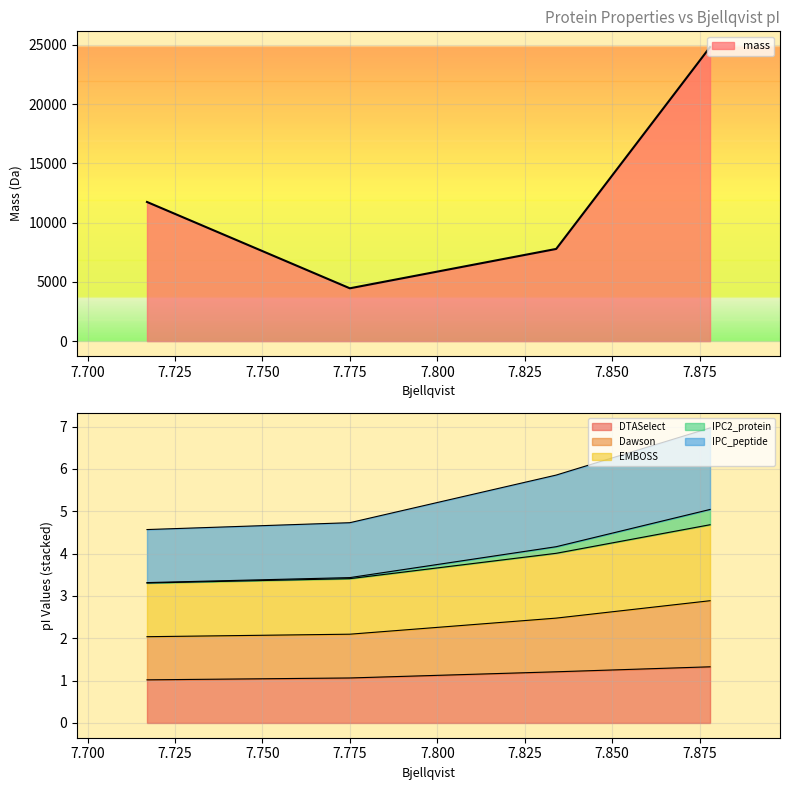

What is the spread (max minus min) of values at 7.775?

4450.4